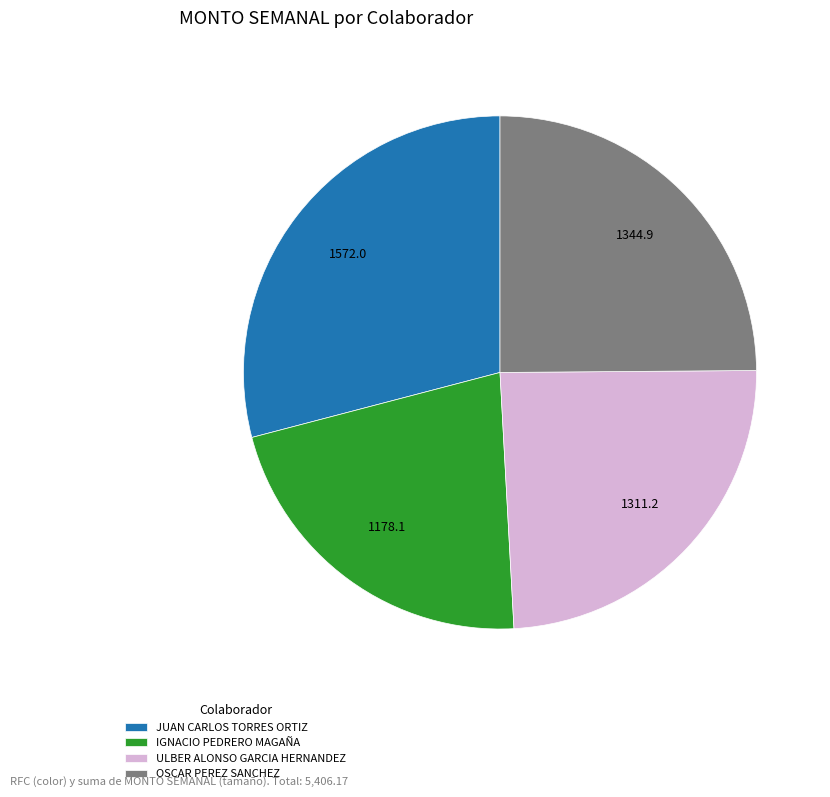

Is the sum of ULBER ALONSO GARCIA HERNANDEZ and OSCAR PEREZ SANCHEZ greater than half?

No